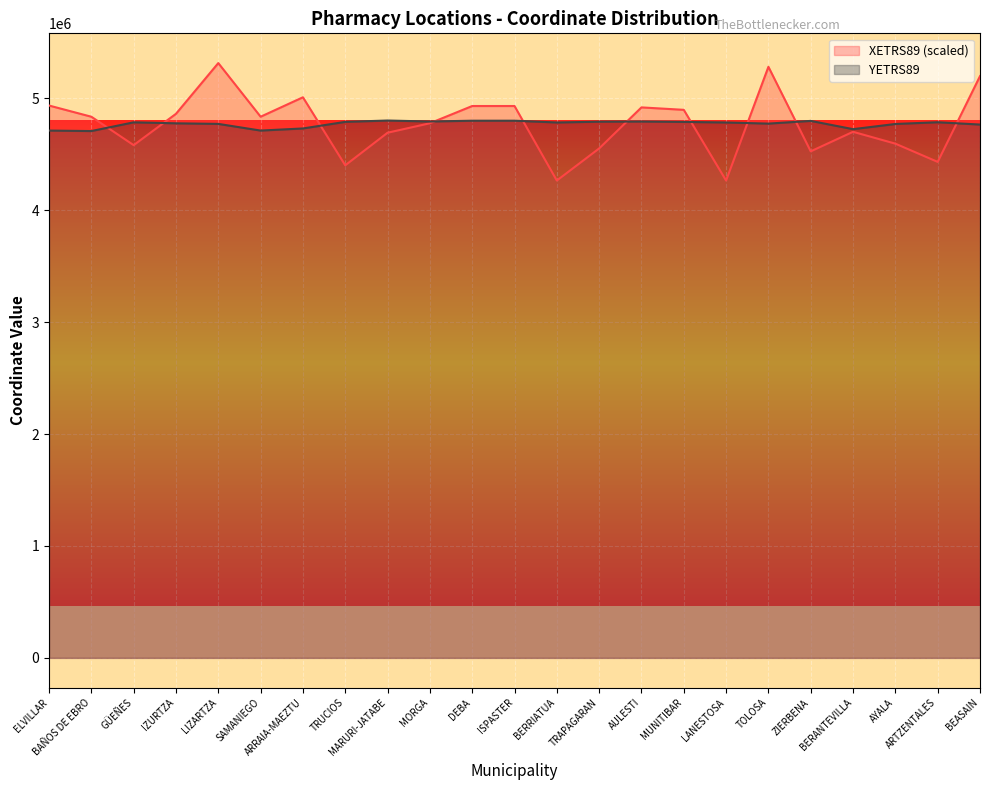

What is the label of the 1st point from the left?

ELVILLAR